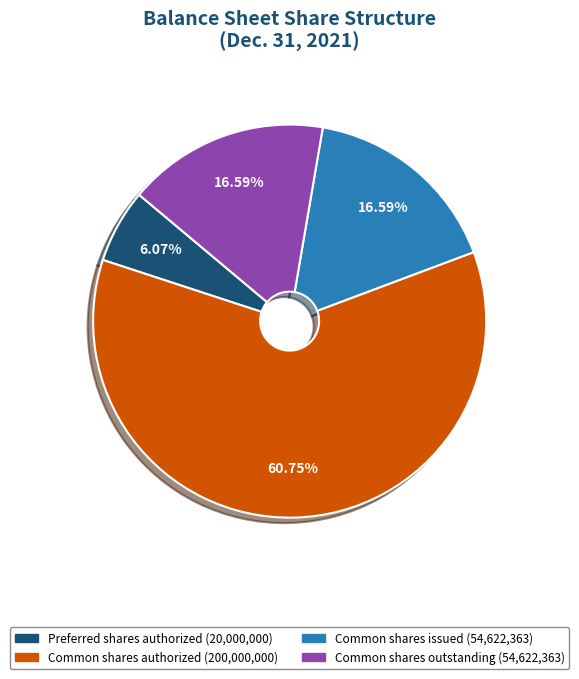

Is there any slice that represents more than half of the pie?

Yes